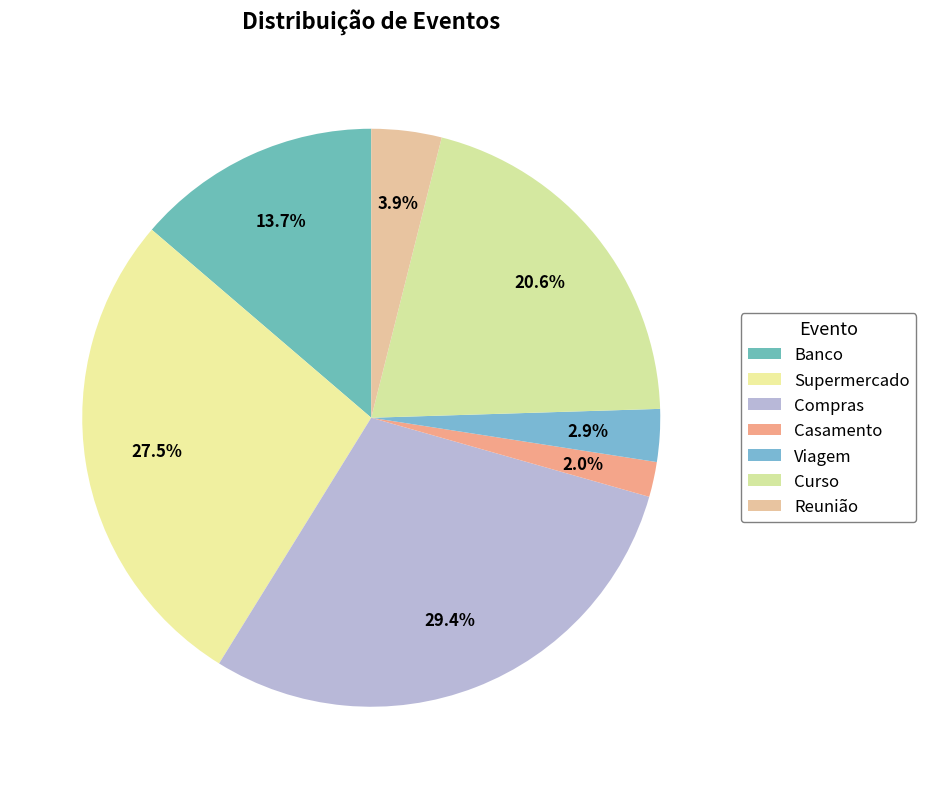

How many slices are in this pie chart?

7